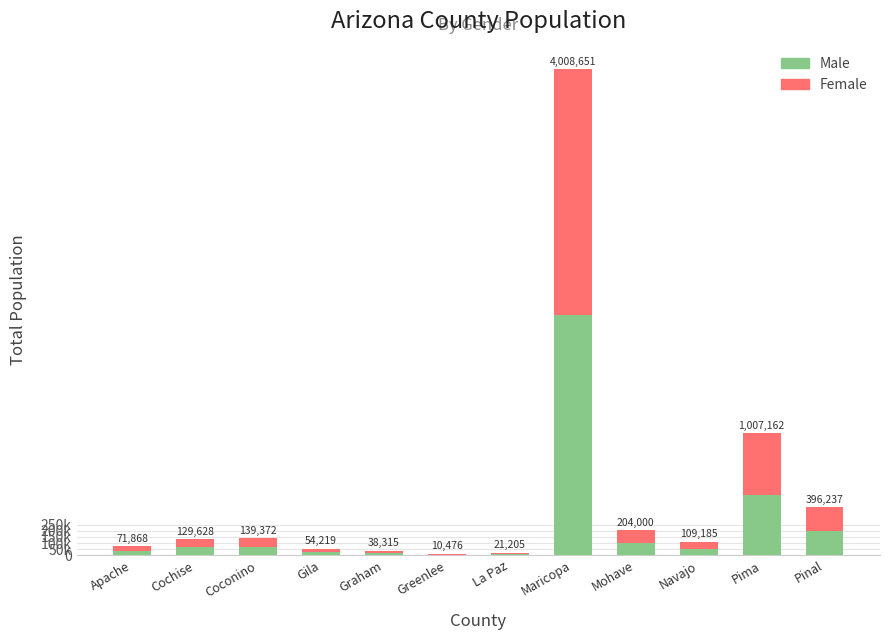

Is it true that Female equals 4796 at La Paz?

False